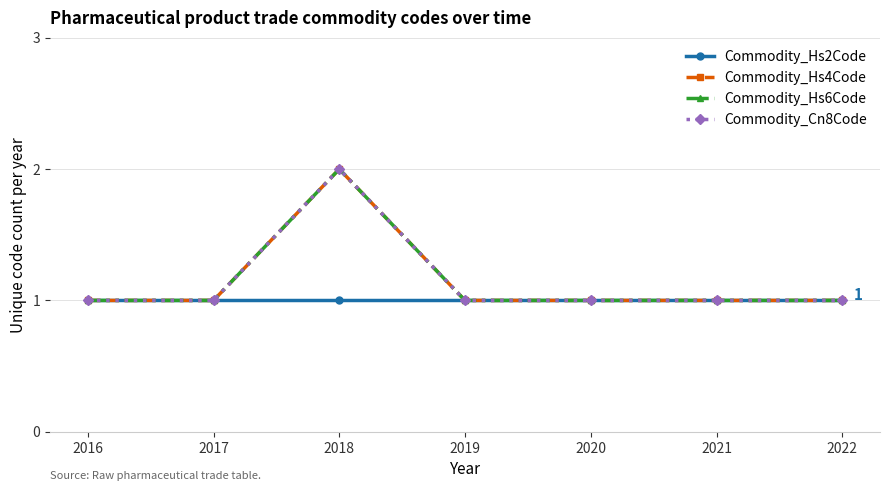

Rank the categories by Commodity_Hs2Code value from lowest to highest.

2016, 2017, 2018, 2019, 2020, 2021, 2022